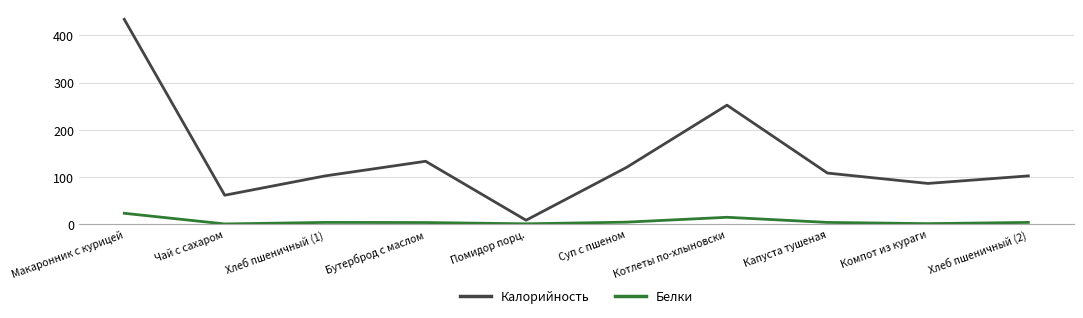

What is the sum of the Калорийность values at Компот из кураги and Капуста тушеная?

194.0